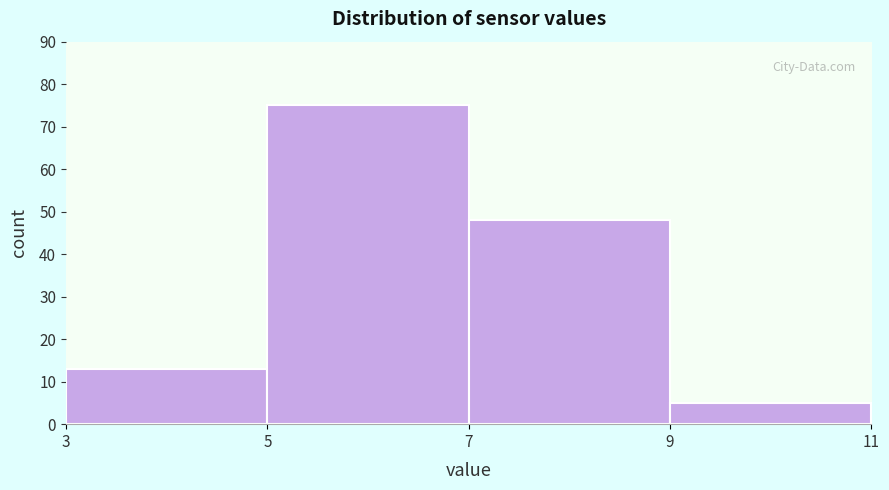

What is the height of the bar covering 9 to 11 on the x-axis? The values are not printed on the chart, so give them approximately, as read against the axis.

5